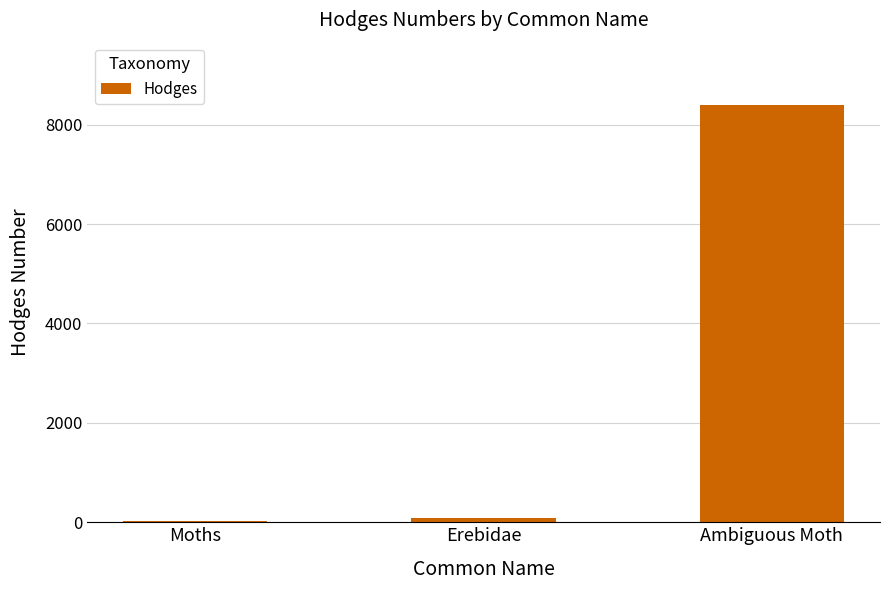

At which label is the value closest to 4211?

Erebidae